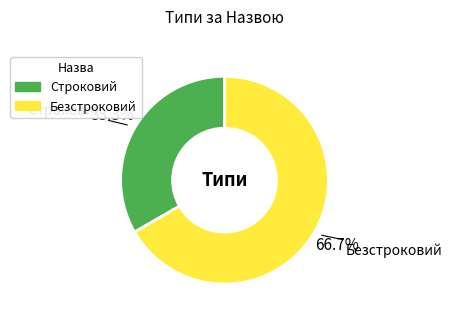

How many slices are in this pie chart?

2